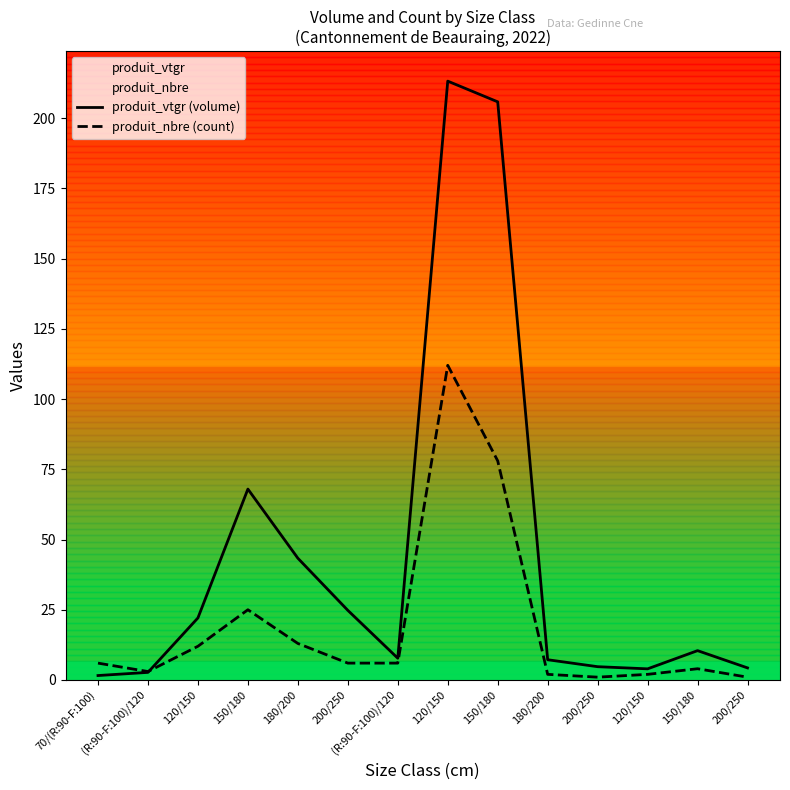

Count the number of data series in this chart.

2